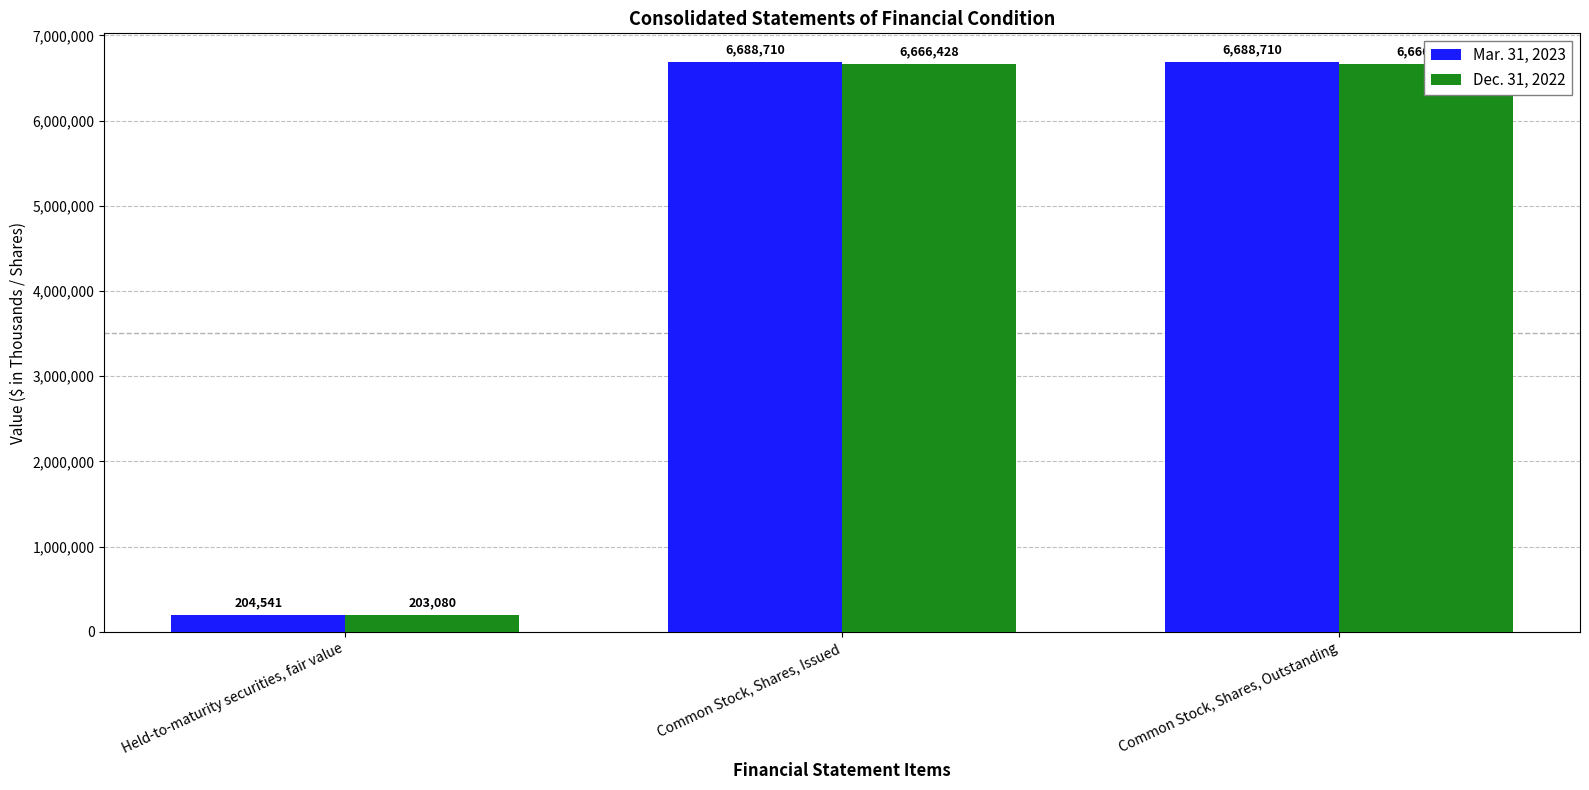

What is the maximum value for Mar. 31, 2023?

6688710